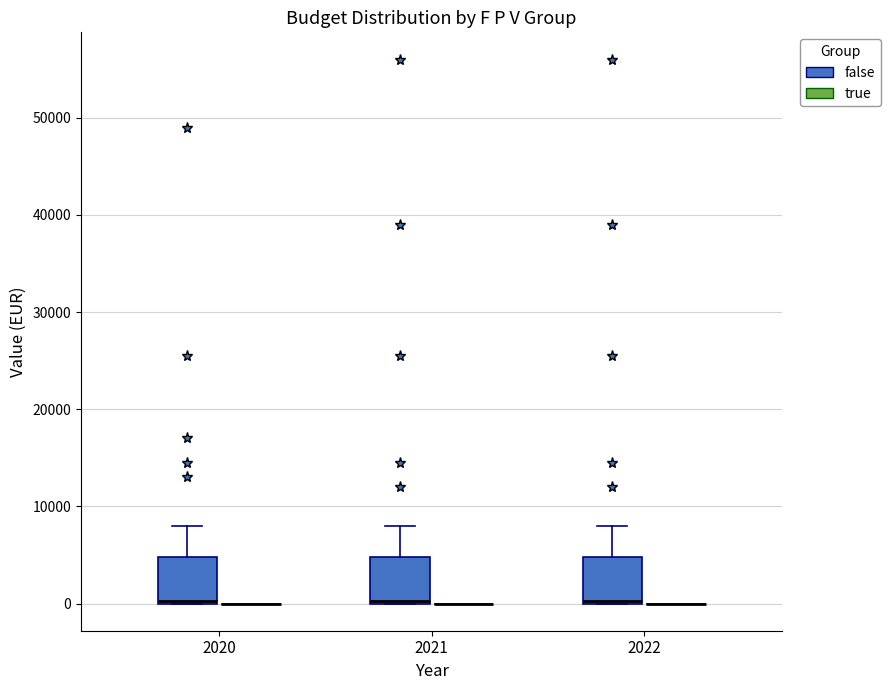

Reading left to right, read every box against the y-axis: the position of its median line, the range the box covers, and the ends of its whiskers. The values are not printed on the chart, so give them approximately, as read against the axis.

2020 (false): median 0, box 0 to 5000, whiskers 0 to 8000
2020 (true): box collapsed to a line at 0, whiskers 0 to 0
2021 (false): median 0, box 0 to 5000, whiskers 0 to 8000
2021 (true): box collapsed to a line at 0, whiskers 0 to 0
2022 (false): median 0, box 0 to 5000, whiskers 0 to 8000
2022 (true): box collapsed to a line at 0, whiskers 0 to 0